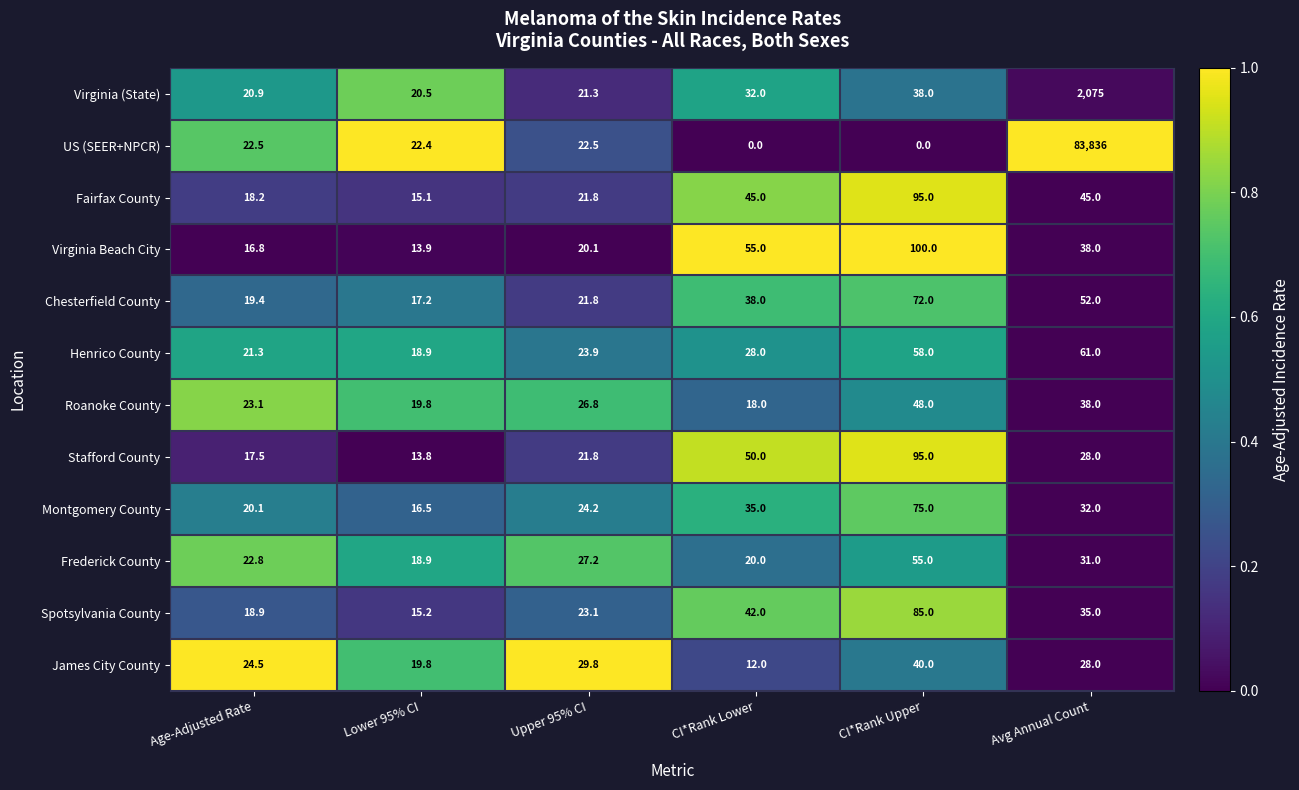

At how many categories does at least one series exceed 0?

6